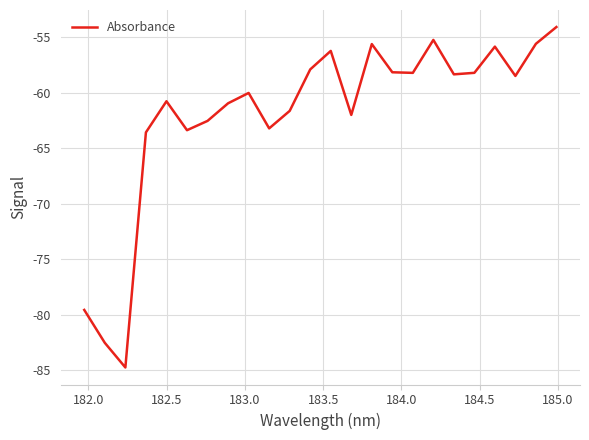

What is the smallest value displayed?

-84.7